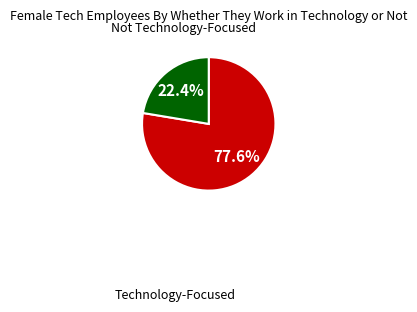

Is there any slice that represents more than half of the pie?

Yes